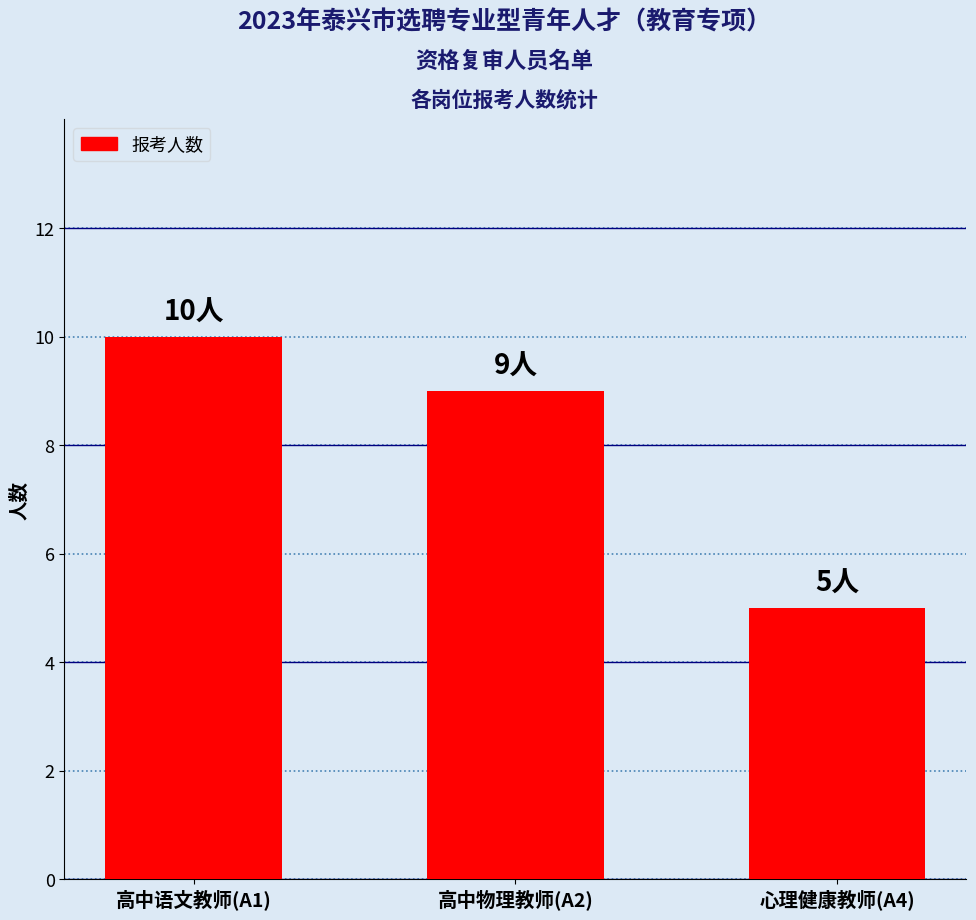

What is the sum of all values?

24